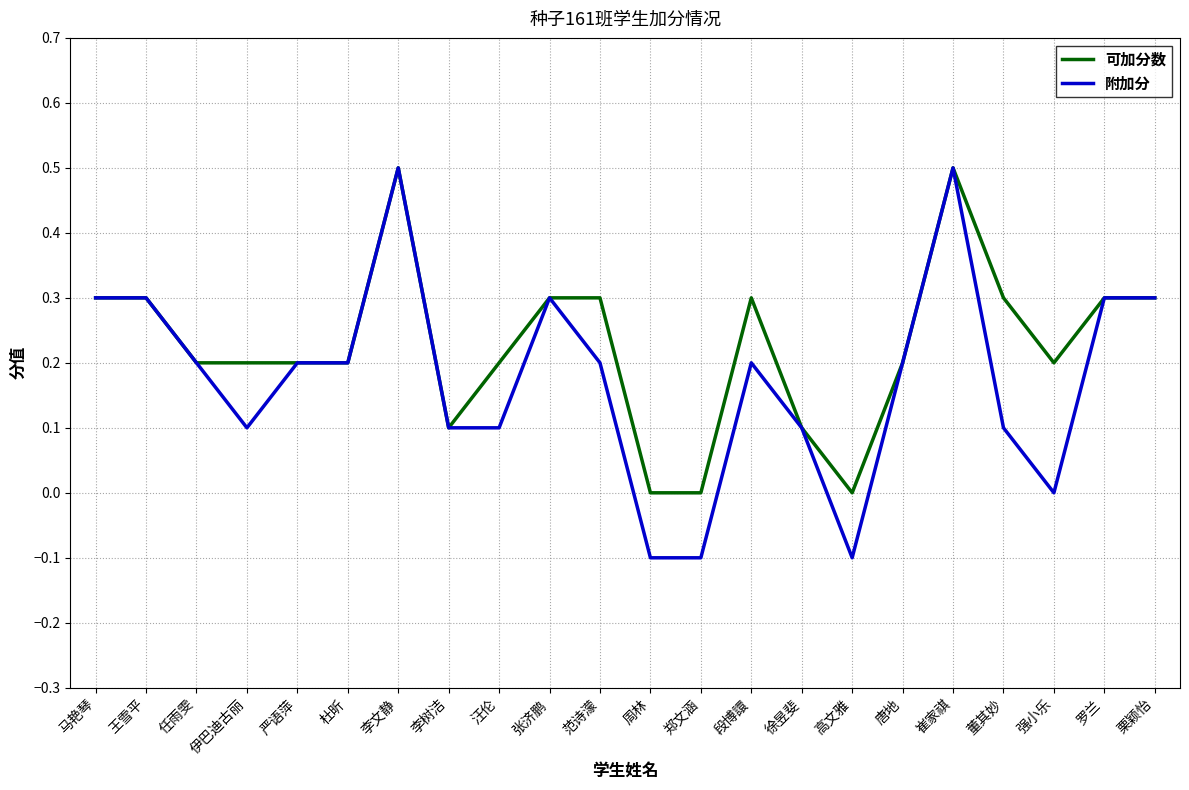

What is the maximum value shown in the chart?

0.5